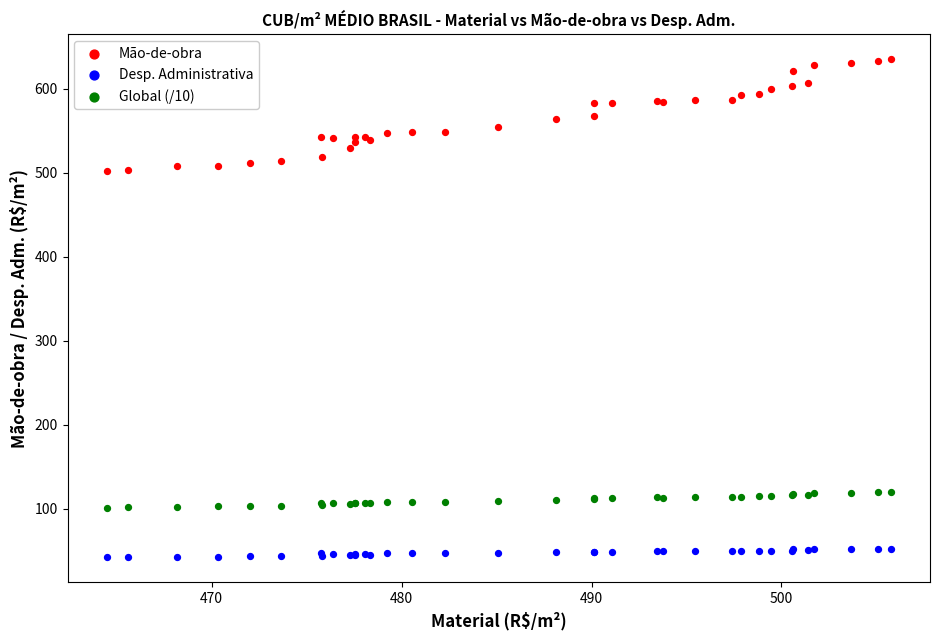

Which series reaches the maximum Y coordinate?

Mão-de-obra